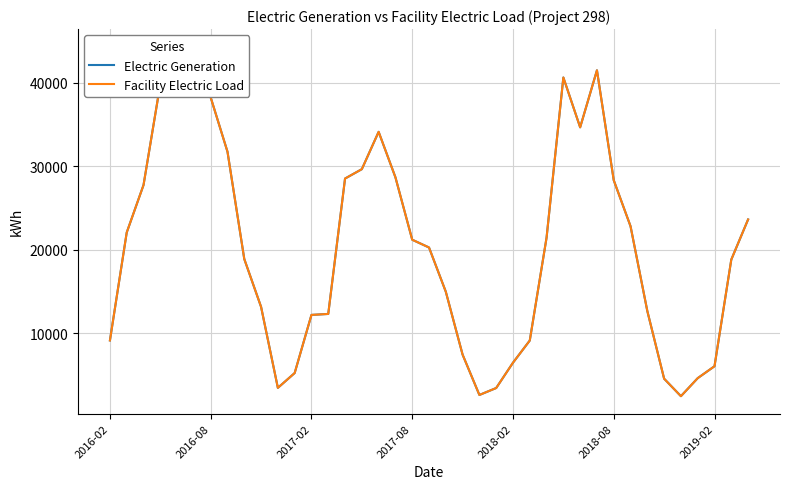

What is the average value of the Electric Generation series?

20206